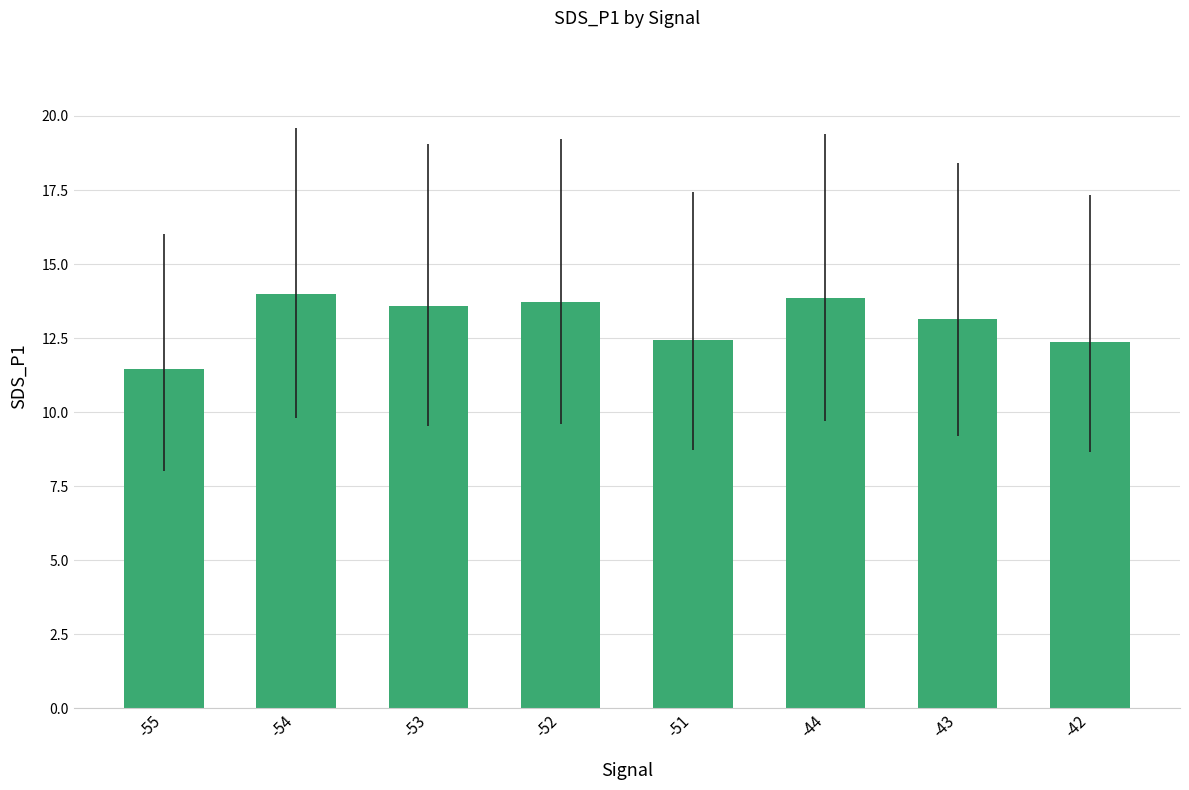

What is the approximate value at -43?

13.2